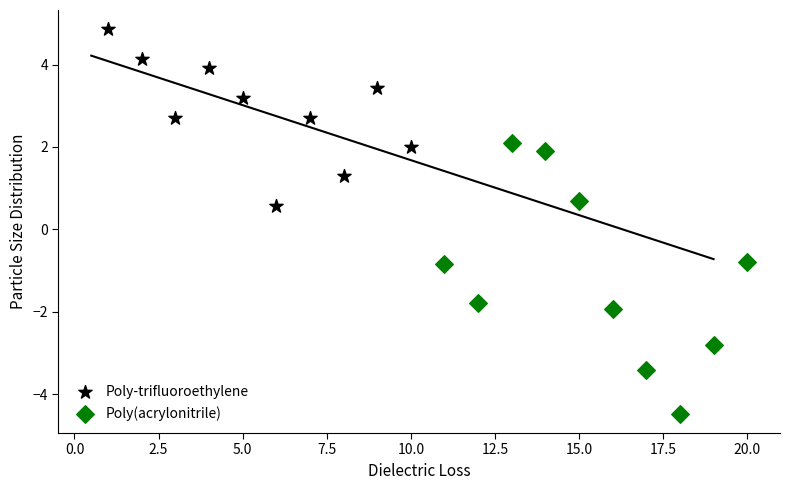

What are all the series names shown in the legend?

Poly-trifluoroethylene, Poly(acrylonitrile)